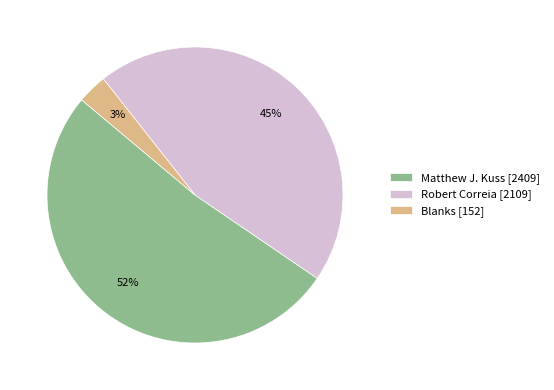

Which slice is the smallest?

Blanks